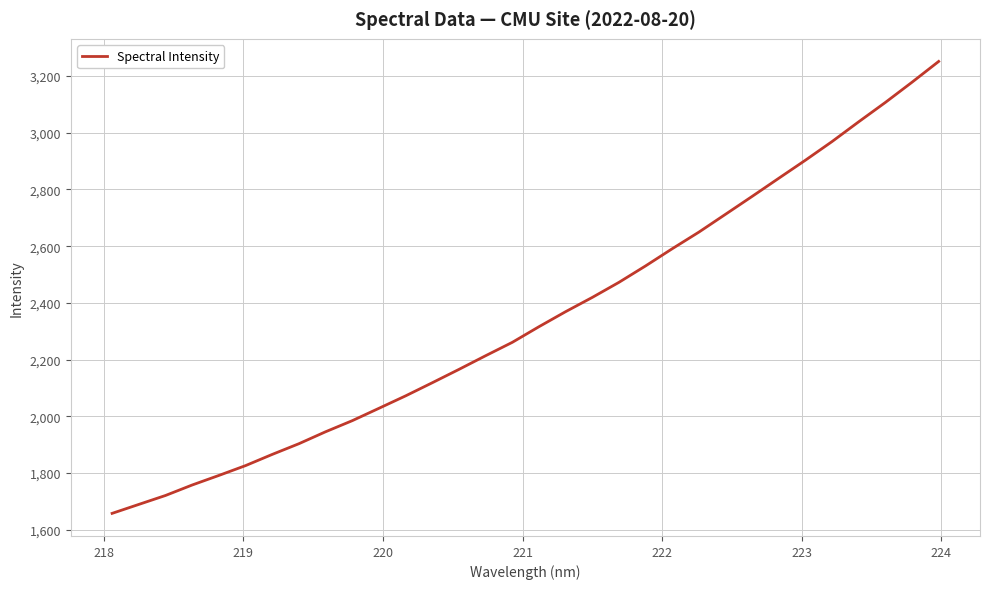

What is the minimum value shown in the chart?

1657.8